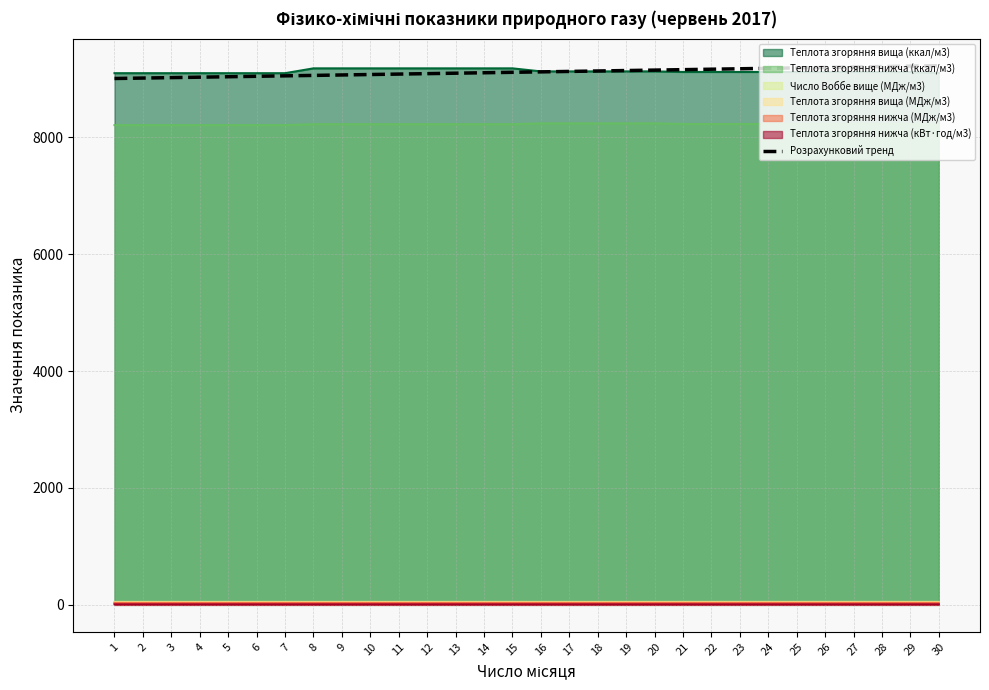

What is the greatest value displayed?

9225.5